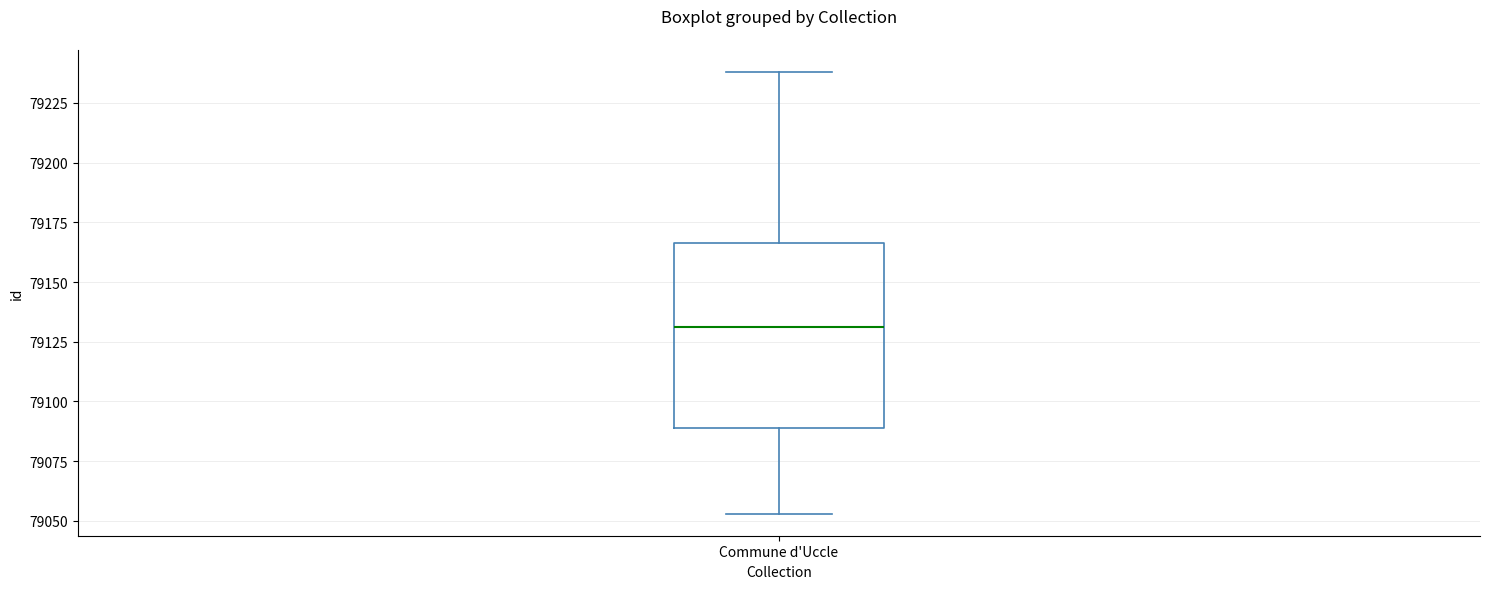

Read this box plot against the y-axis: the position of the median line, the range covered by the box, and the ends of both whiskers. The values are not printed on the chart, so give them approximately, as read against the axis.

median 79130, box 79090 to 79165, whiskers 79055 to 79240